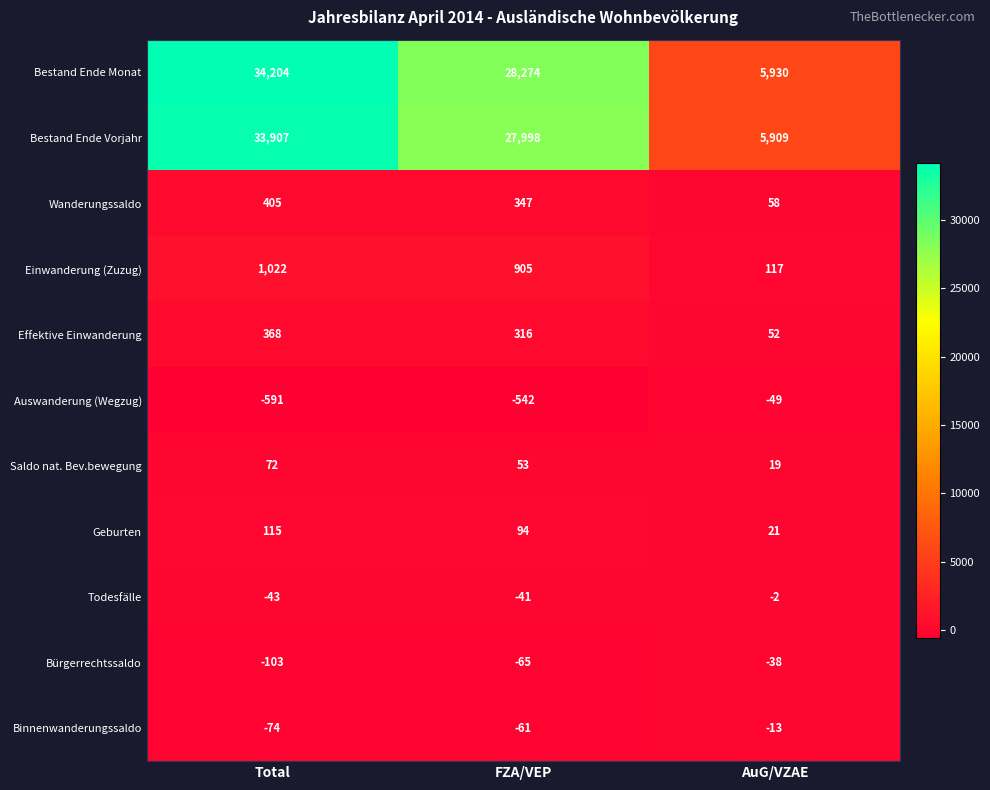

Which category has the highest value across all series?

Total